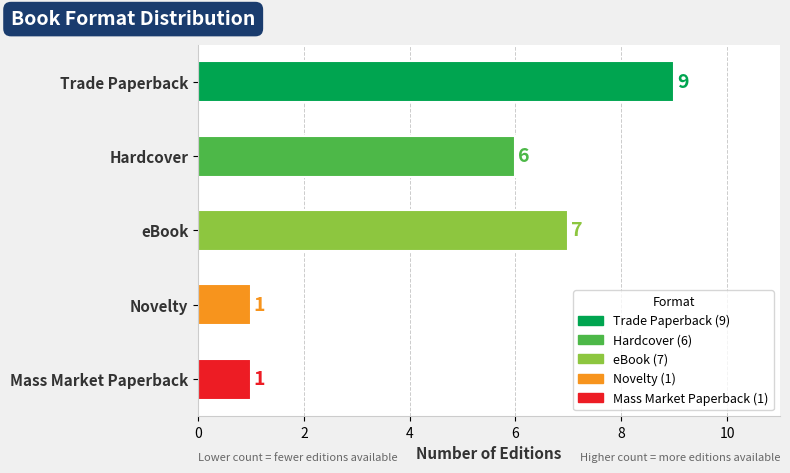

Are the bars grouped side by side (vs. stacked)?

No